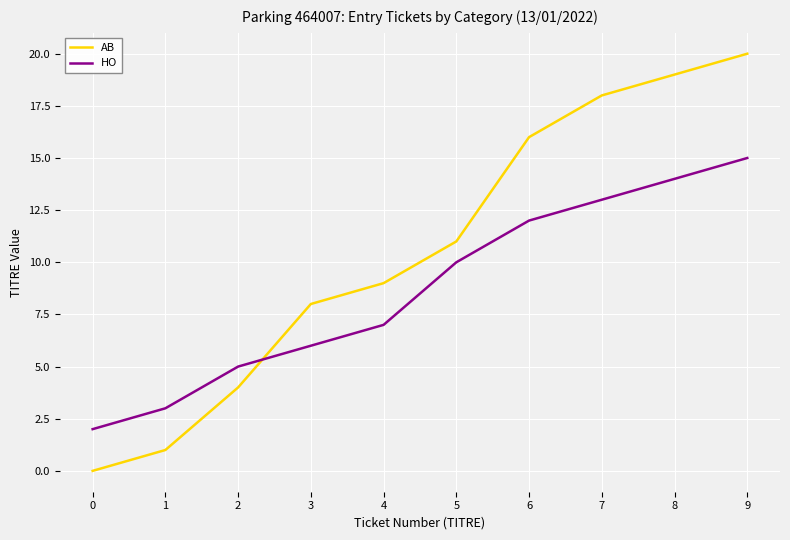

What is the sum of the HO values at 3 and 4?

13